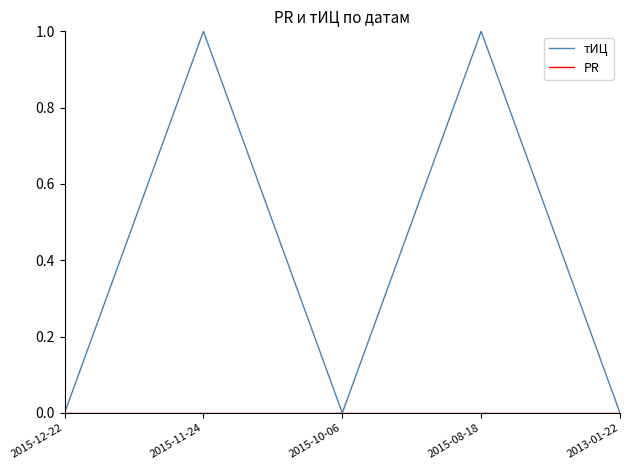

Which series has the largest total across all categories?

тИЦ